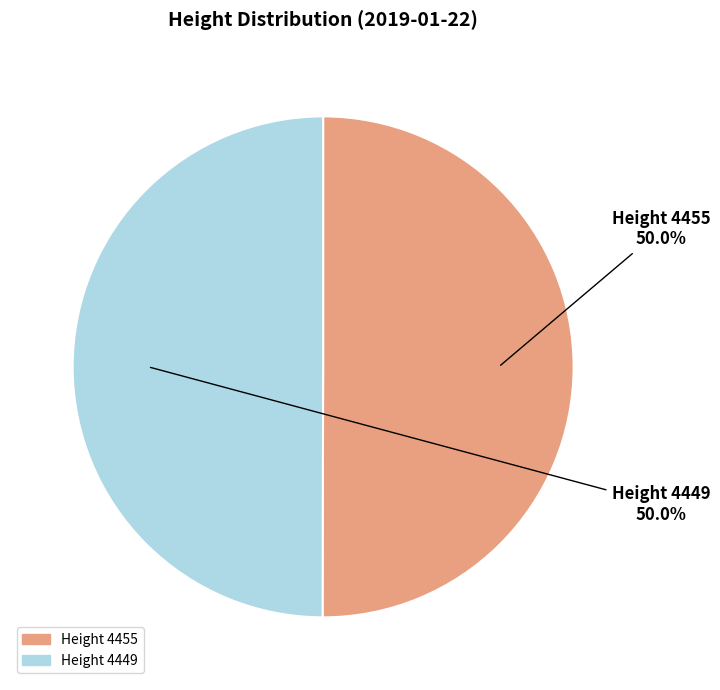

What is the majority slice?

4455